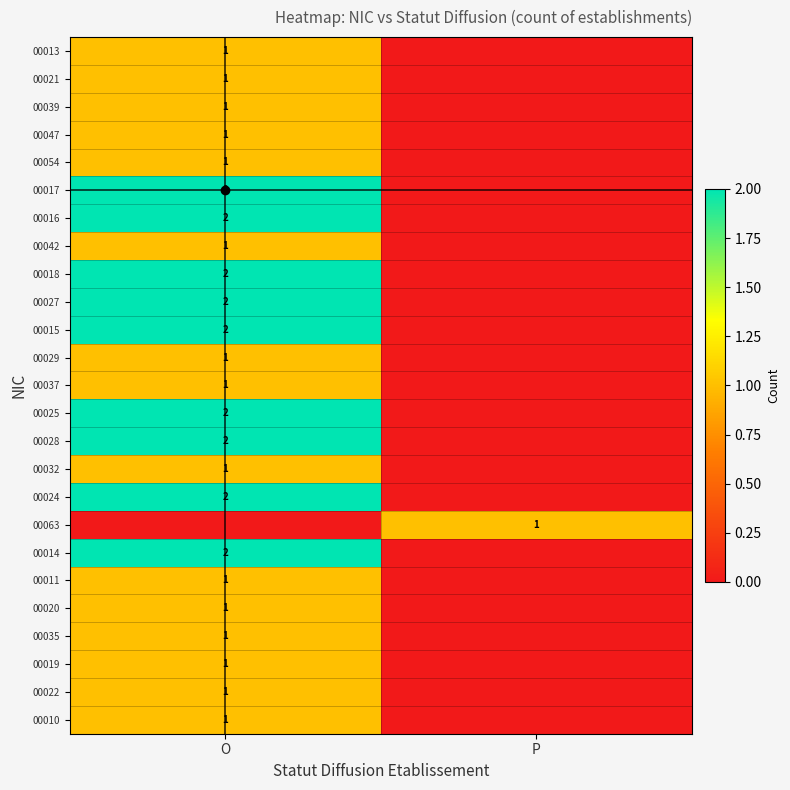

Count the number of categories in the chart.

2